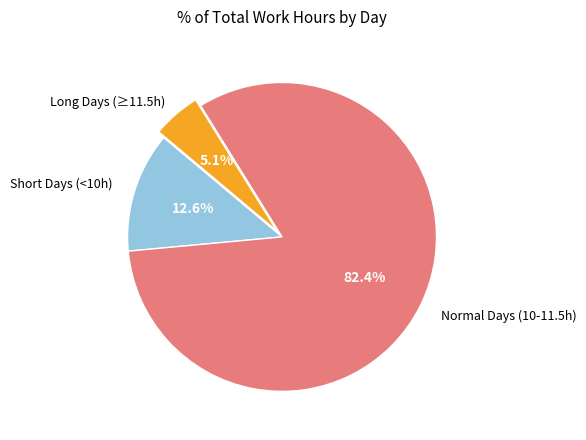

Is there any slice that represents more than half of the pie?

Yes